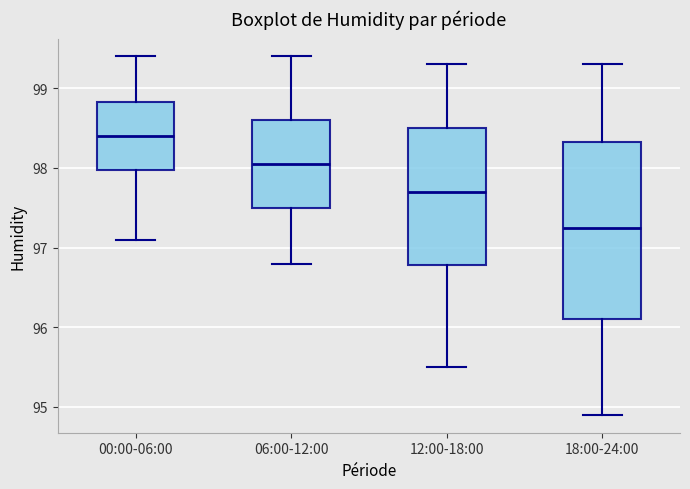

Which box has the highest median line?

00:00-06:00